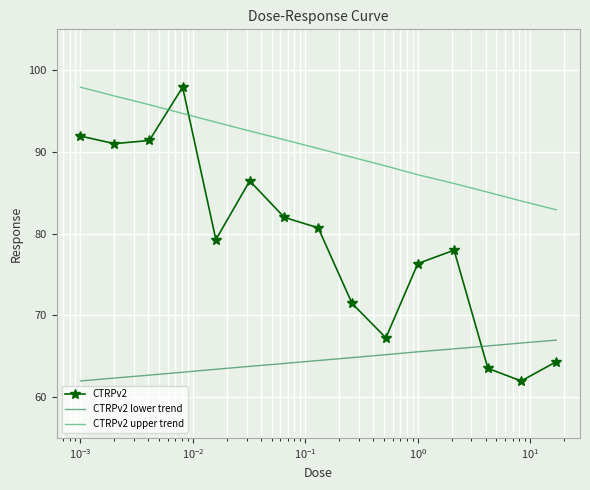

Rank the series by their average value, from lowest to highest.

CTRPv2 lower trend, CTRPv2, CTRPv2 upper trend